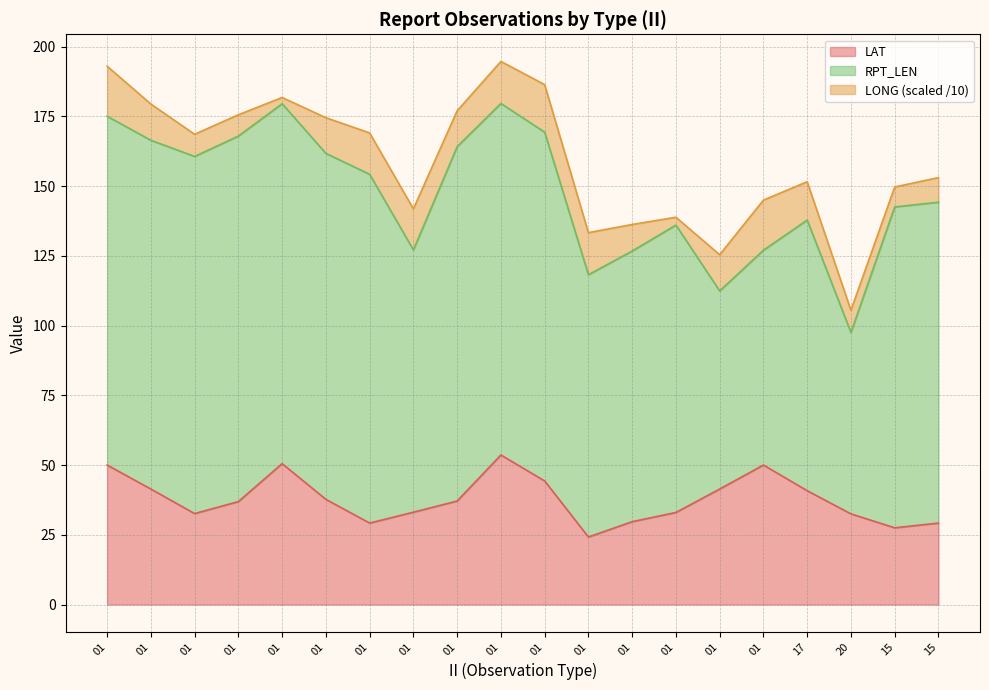

List the series in order of their peak value, highest first.

LONG, RPT_LEN, LAT